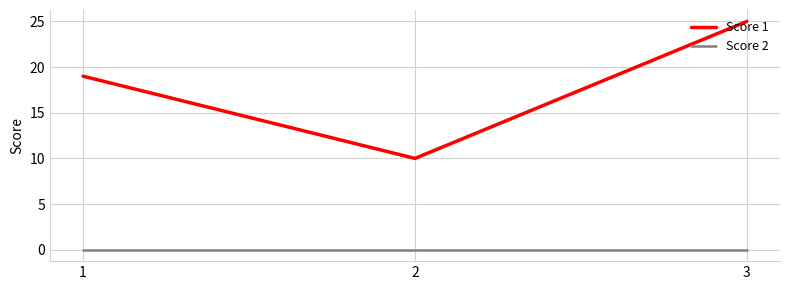

Reading left to right, transcribe all the data shown in this chart.

Score 1: 19	10	25
Score 2: 0	0	0